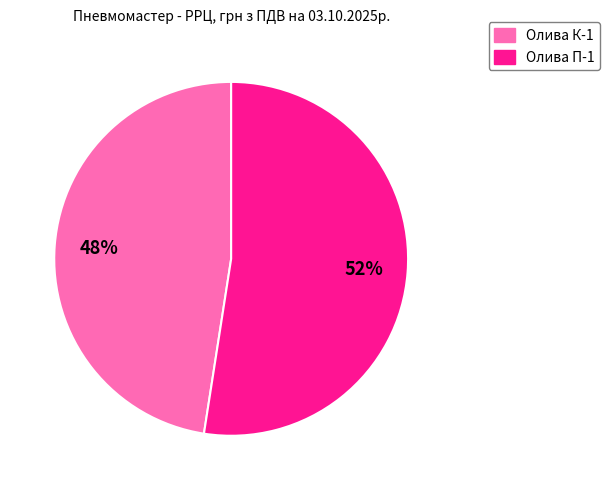

Does Олива П-1 represent more than half of the total?

Yes